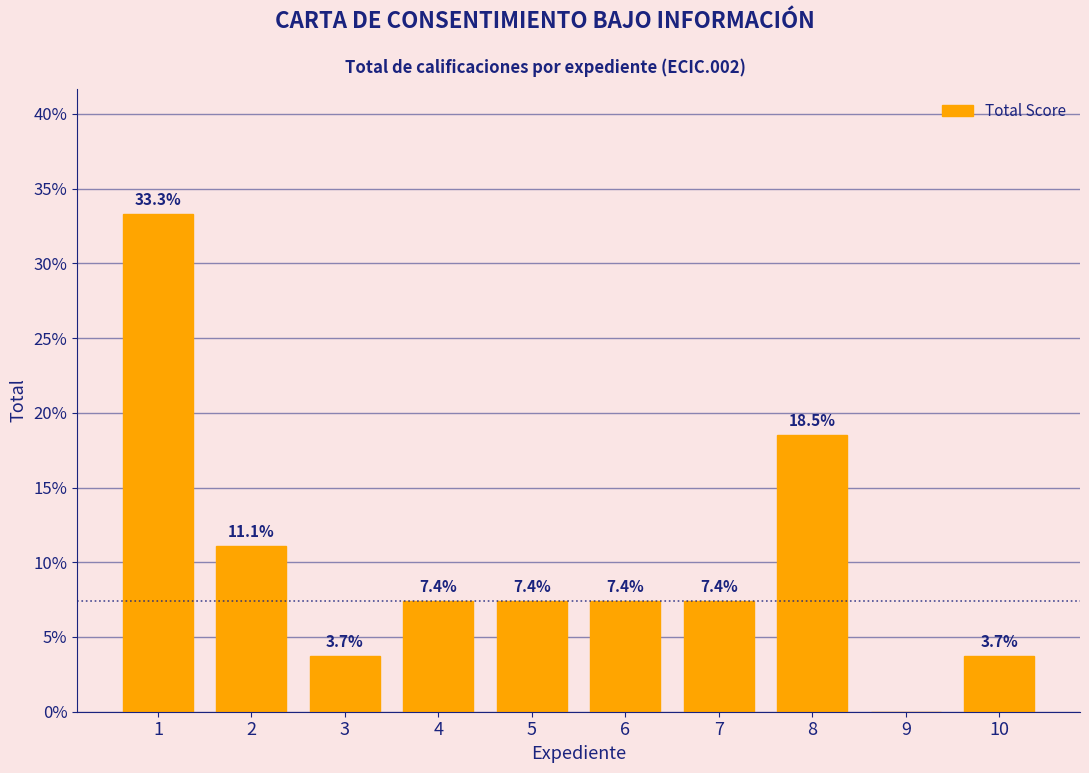

Reading left to right, list all the values displayed in this chart.

1=33.3	2=11.1	3=3.7	4=7.4	5=7.4	6=7.4	7=7.4	8=18.5	9=0.0	10=3.7